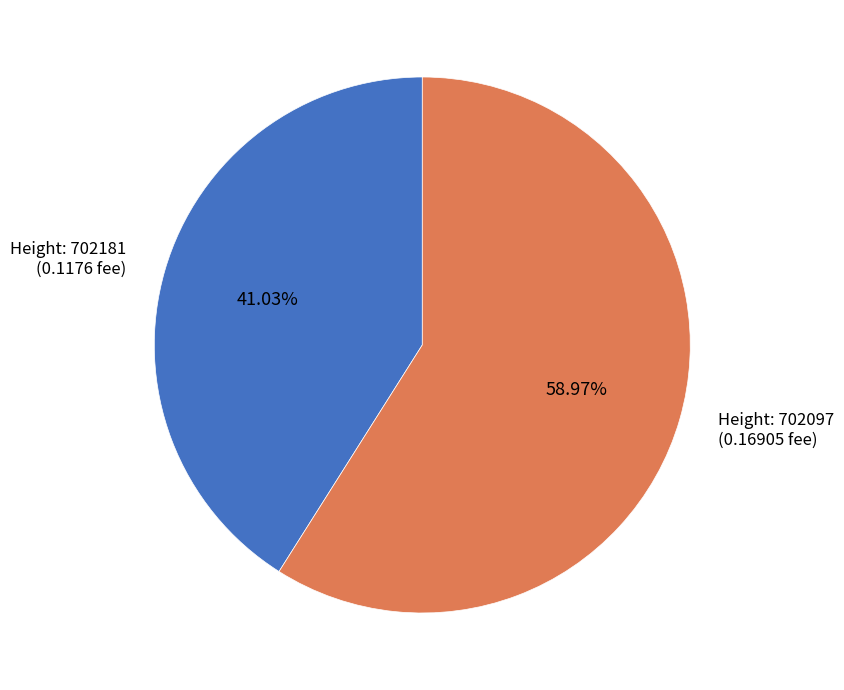

Is there any slice that represents more than half of the pie?

Yes